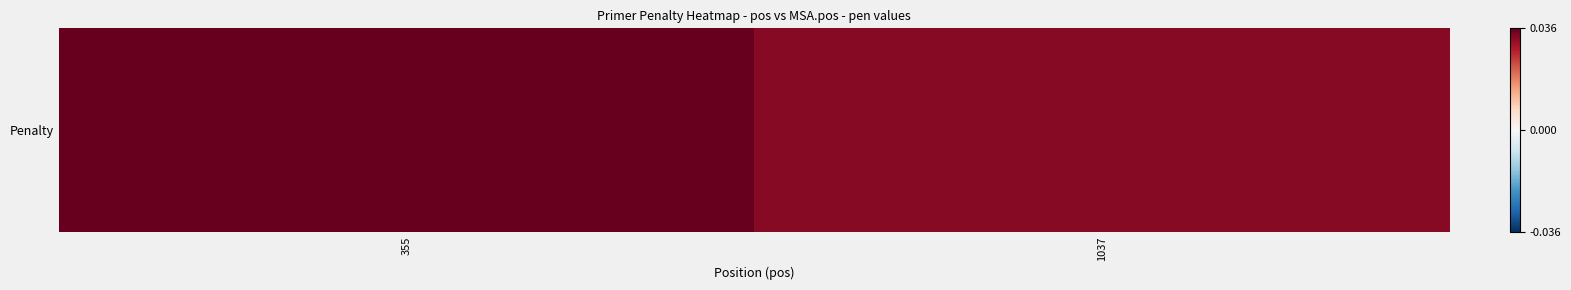

True or false: the data shows 0.0 at 355.

True